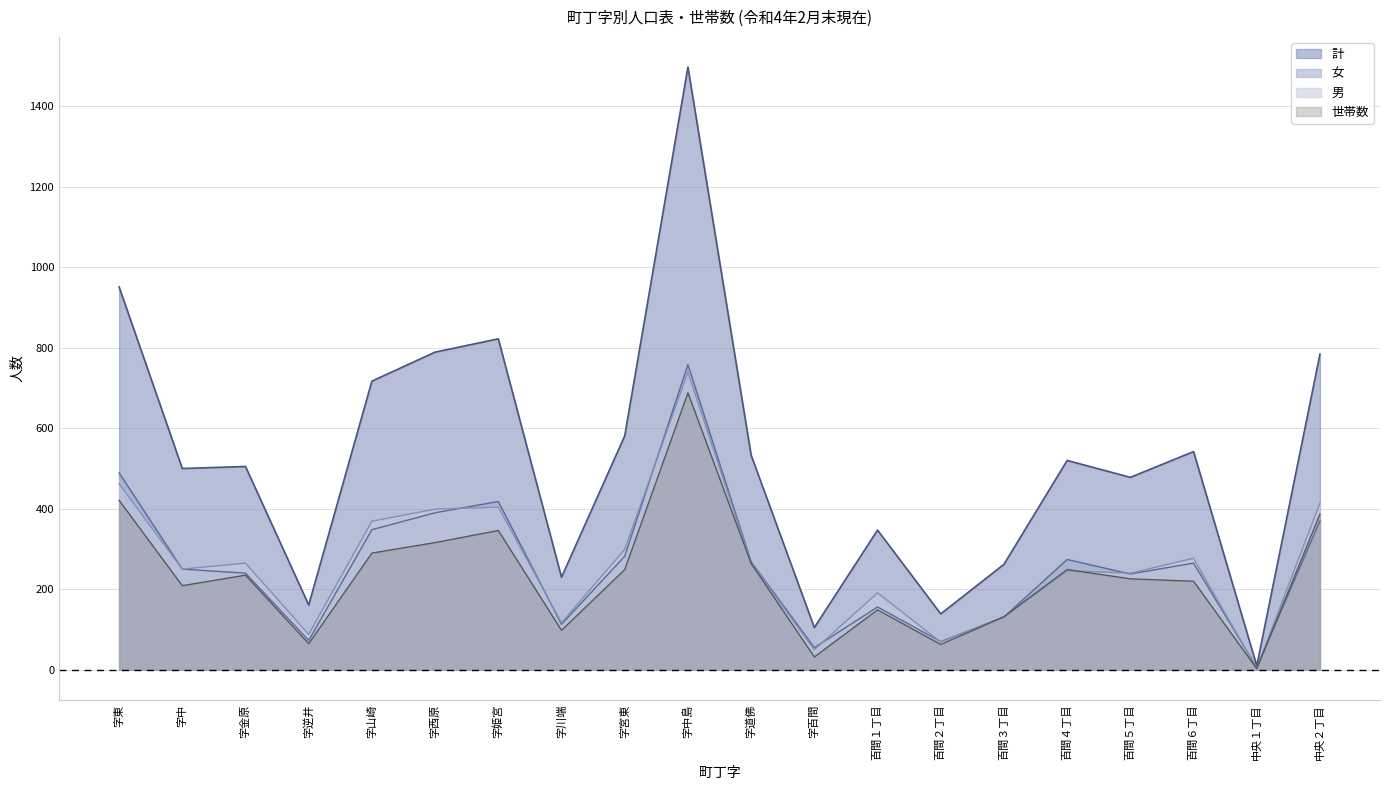

Reading right to left, extract all data points from this chart.

男: 414	4	277	240	246	131	69	191	50	265	739	299	117	404	399	369	88	265	250	462
女: 370	6	265	238	274	131	70	156	55	268	758	282	113	418	390	348	73	240	250	489
計: 784	10	542	478	520	262	139	347	105	533	1497	581	230	822	789	717	161	505	500	951
世帯数: 387	3	220	226	249	132	63	149	32	264	688	249	98	346	316	290	65	235	209	421